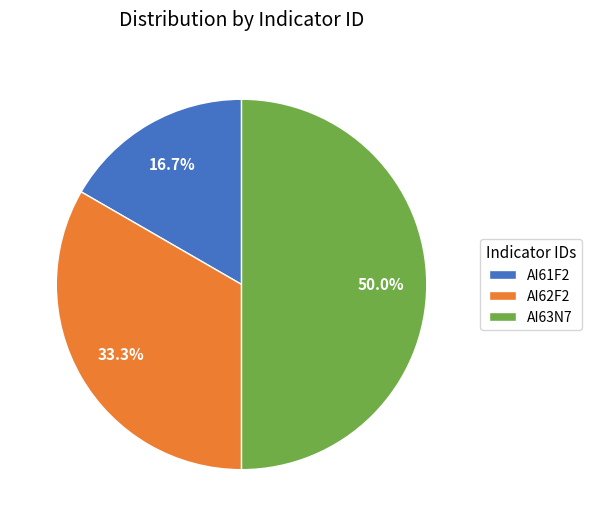

To the nearest percent, what is the average slice percentage?

33%